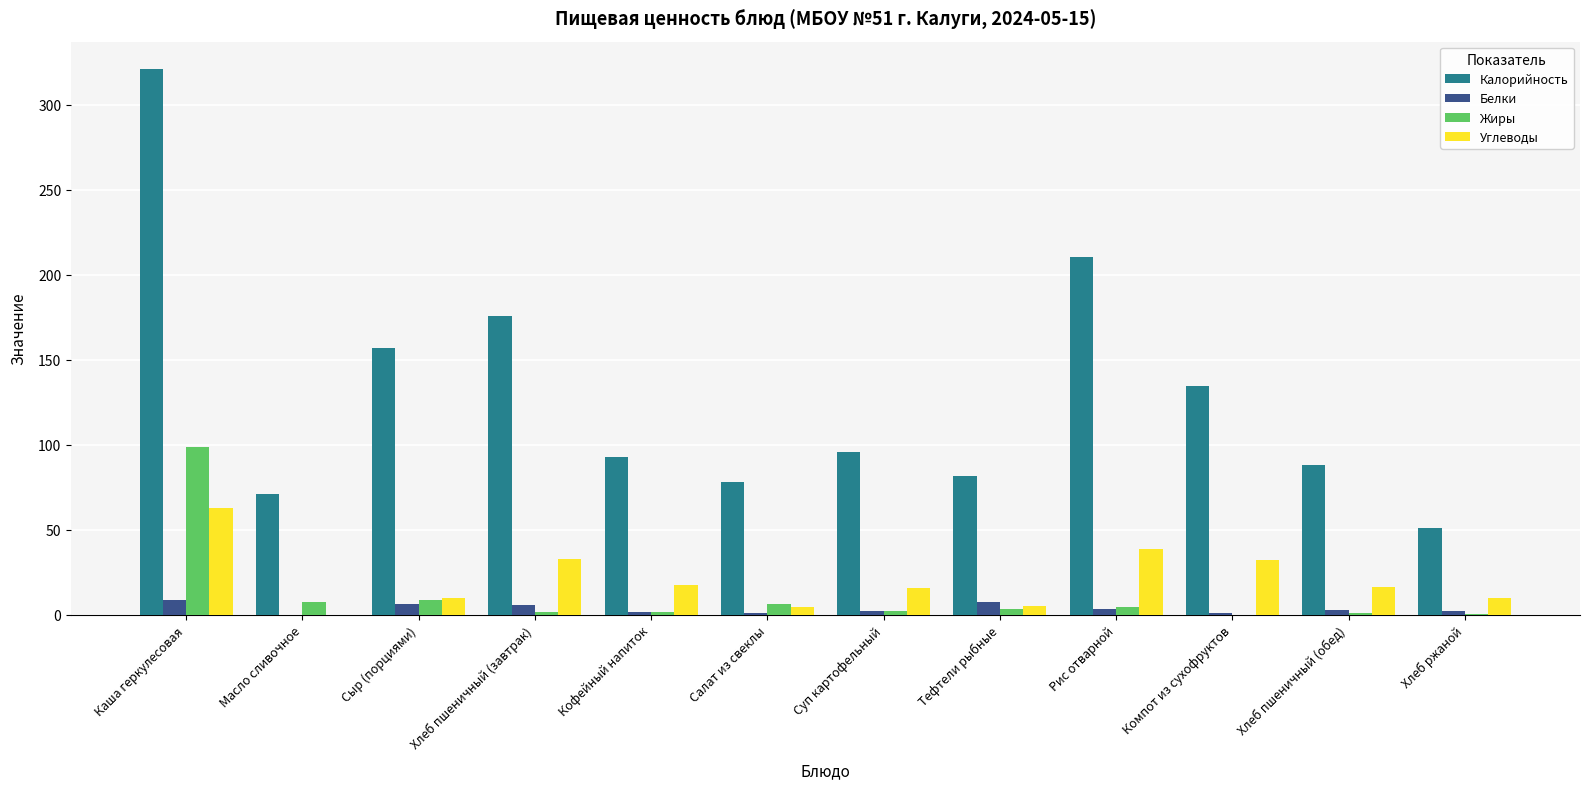

What is the difference between the Углеводы values at Масло сливочное and Хлеб пшеничный (завтрак)?

32.5